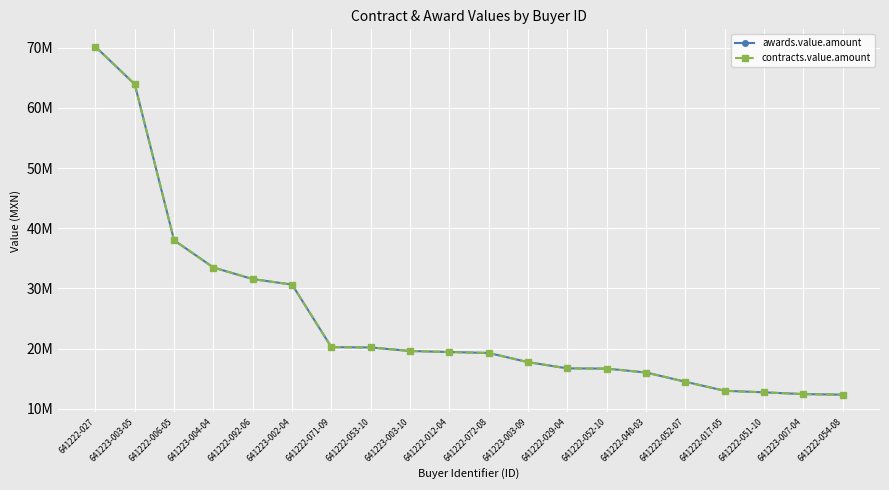

What are all the series names shown in the legend?

awards.value.amount, contracts.value.amount